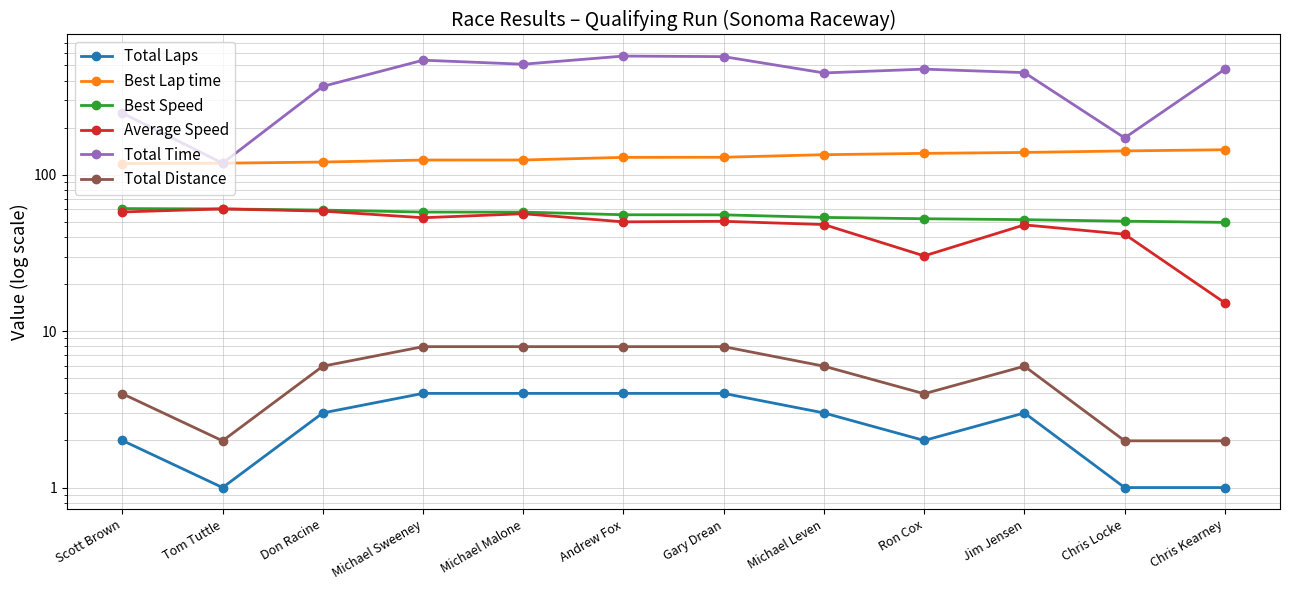

Which series changed the most between Tom Tuttle and Jim Jensen?

Total Time